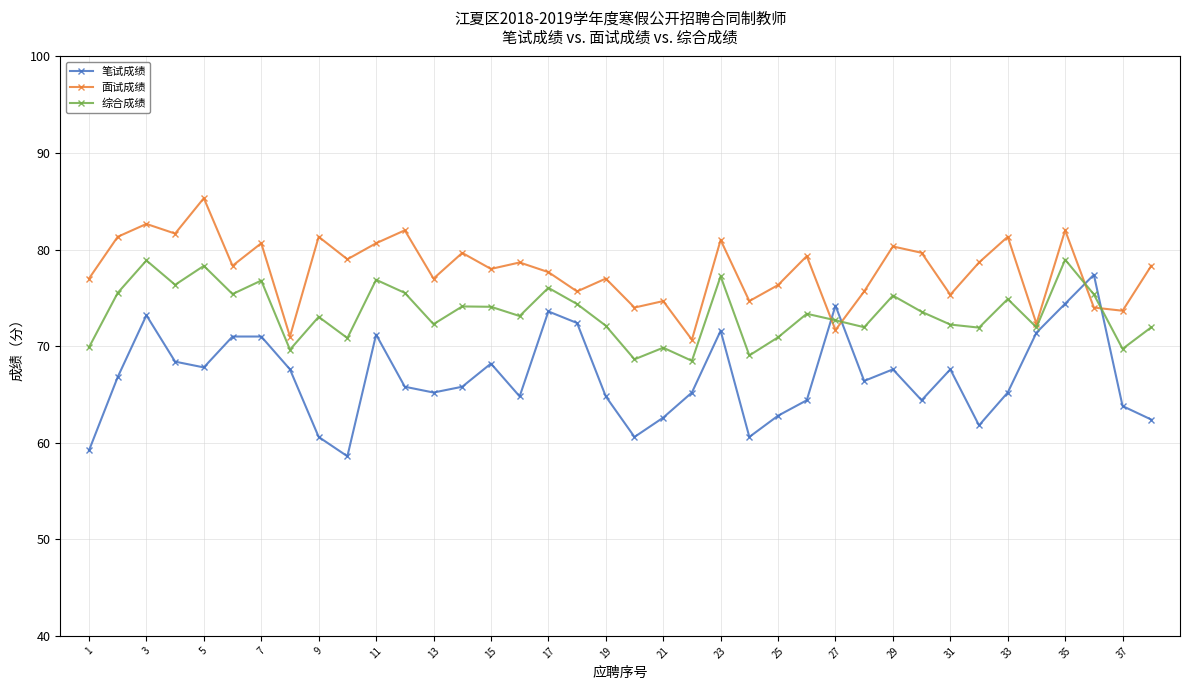

Which series has the largest range (max minus min)?

笔试成绩